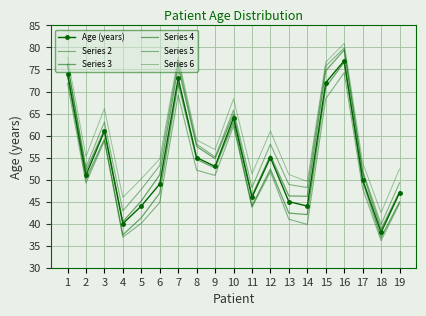

True or false: Series 5 and Age (years) intersect in this chart.

False